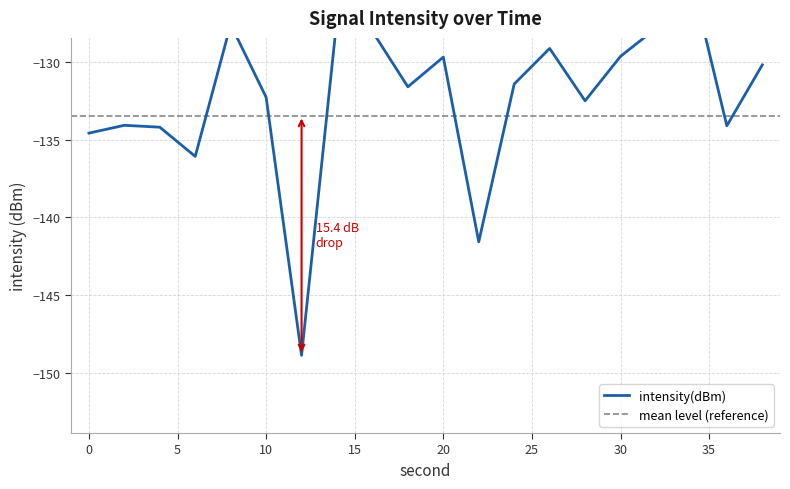

What is the average value?

-132.3